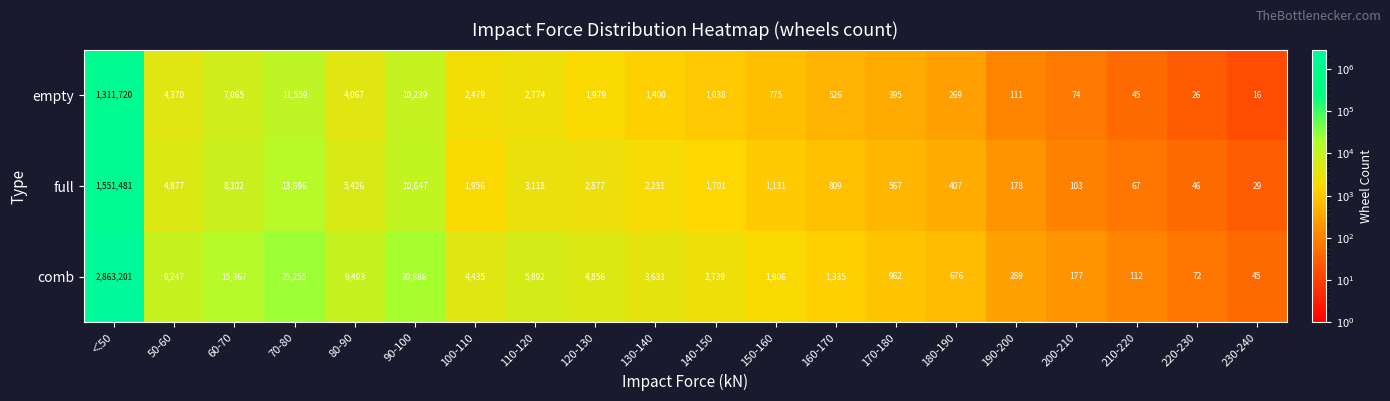

What is the spread (max minus min) of values at 160-170?

809